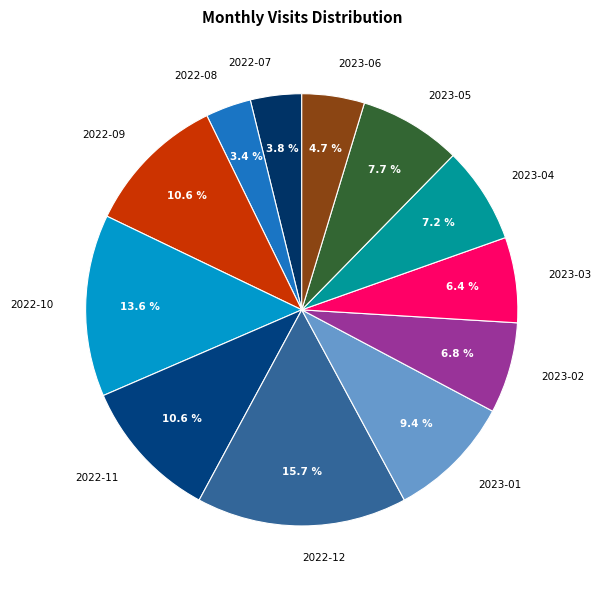

To the nearest percent, what is the average slice percentage?

8%